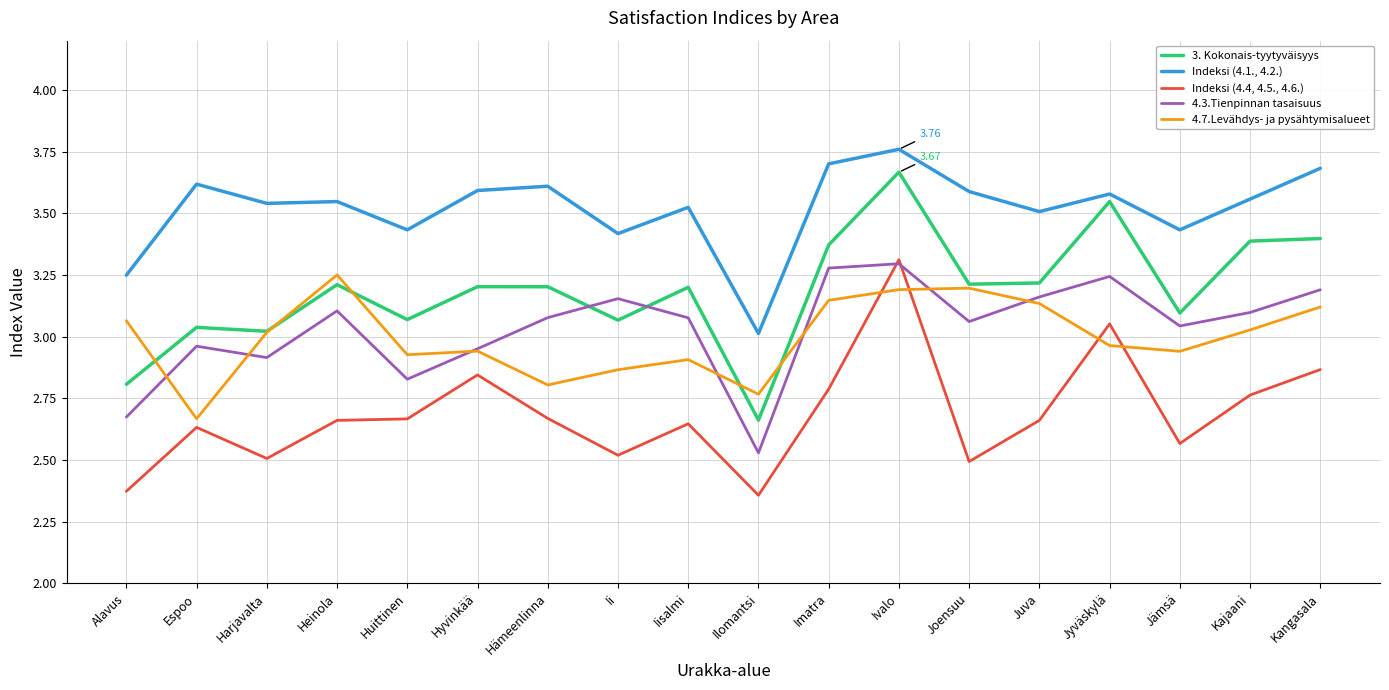

What is the difference between the maximum and minimum values in the Indeksi (4.4, 4.5., 4.6.) series?

1.0